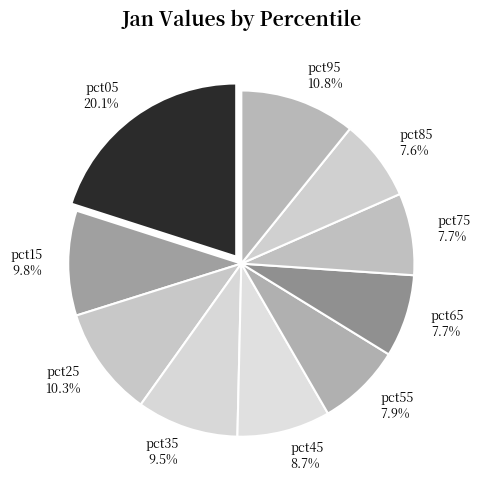

To the nearest percent, what is the combined percentage of pct75 and pct85?

15%